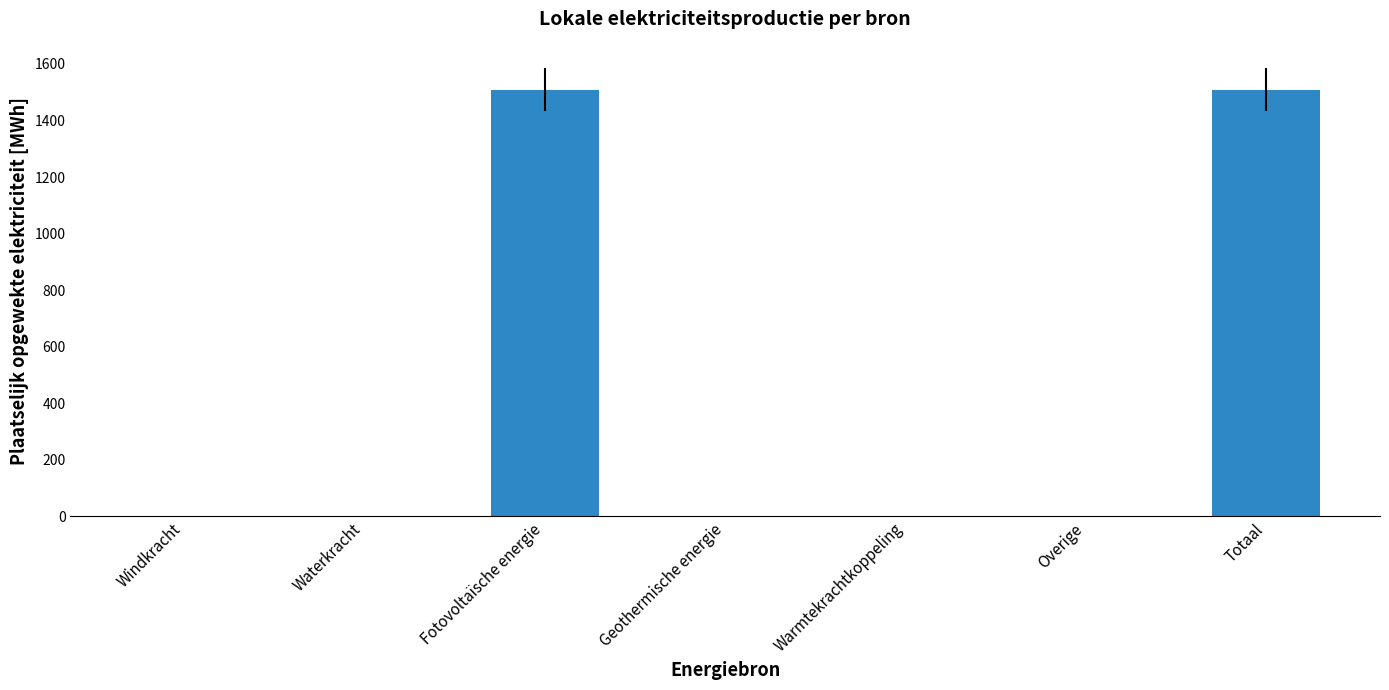

The value at Warmtekrachtkoppeling is 0.0. True or false?

True